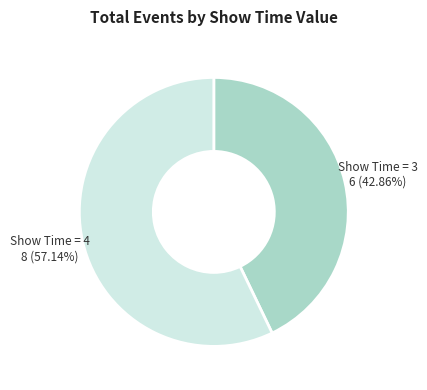

How many slices are in this pie chart?

2